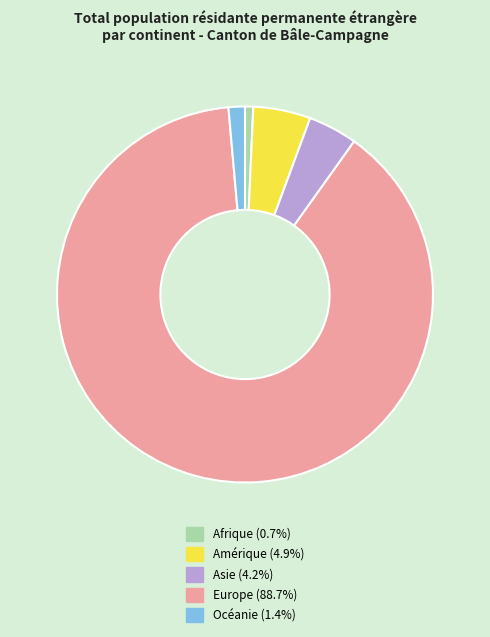

Is Océanie the majority of the pie?

No